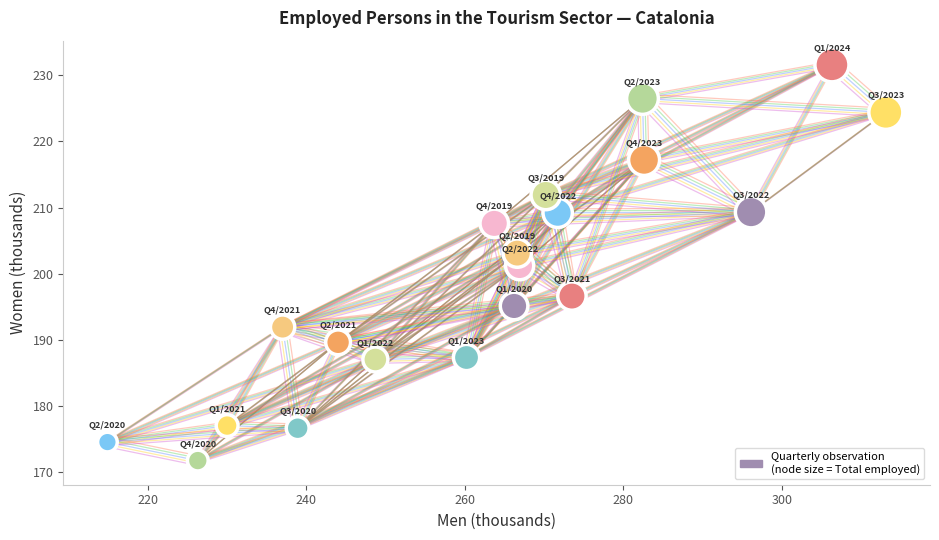

What is the range of Y values (max minus min)?

59.9